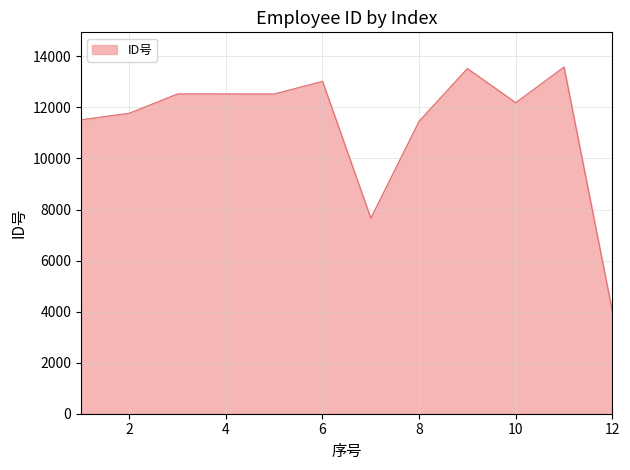

Does the chart have visible grid lines?

Yes